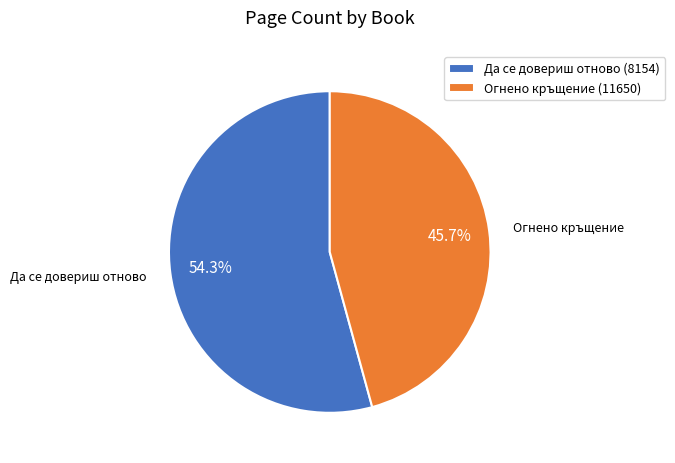

How many segments does this pie chart have?

2